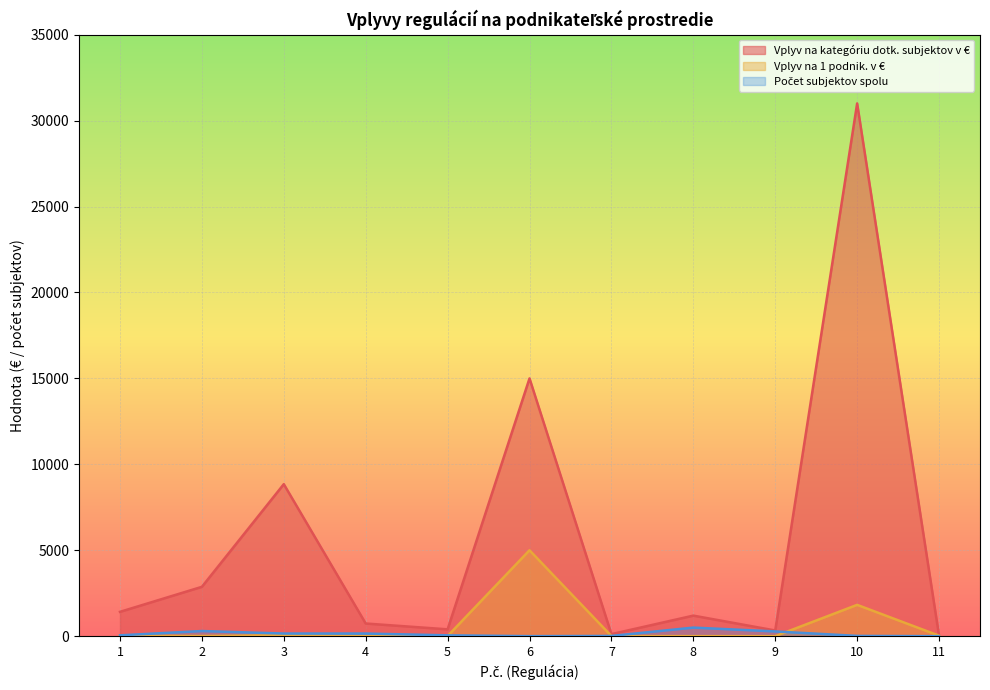

What is the difference between the highest and lowest values at 1?

1387.8